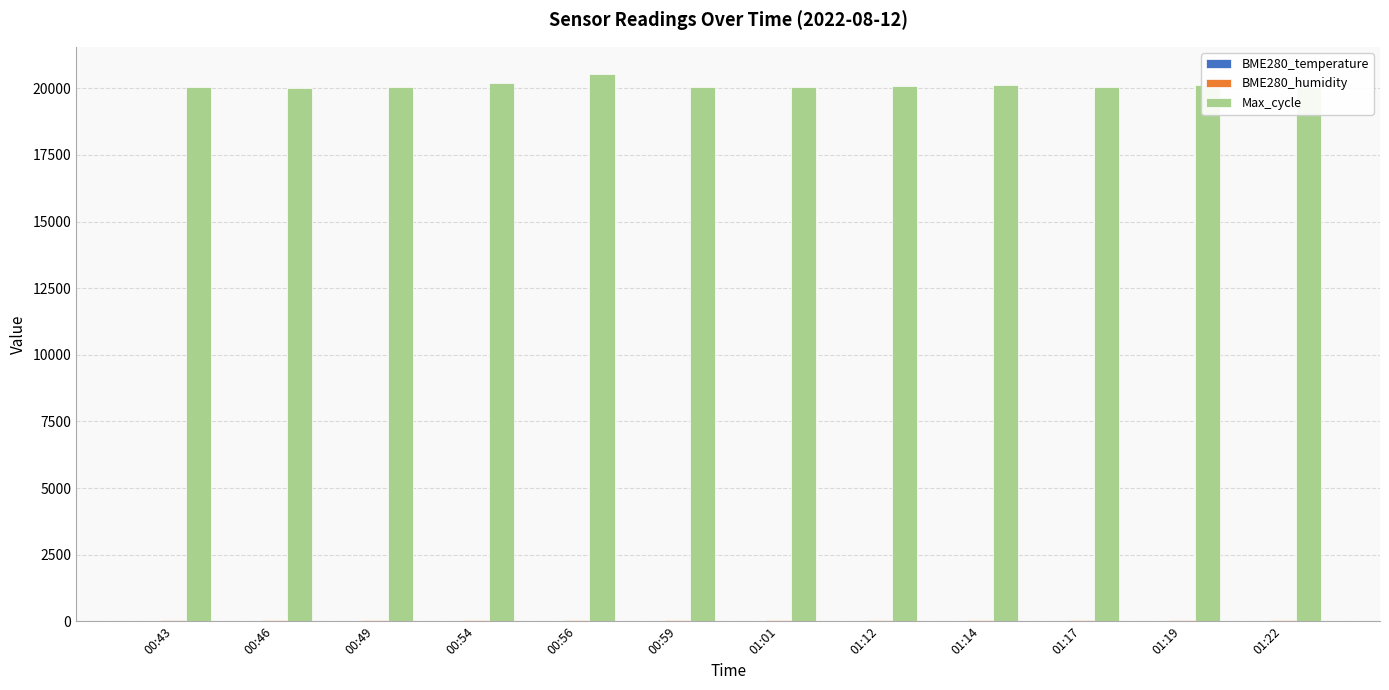

The Max_cycle series shows 20535.0 at 00:56. True or false?

True